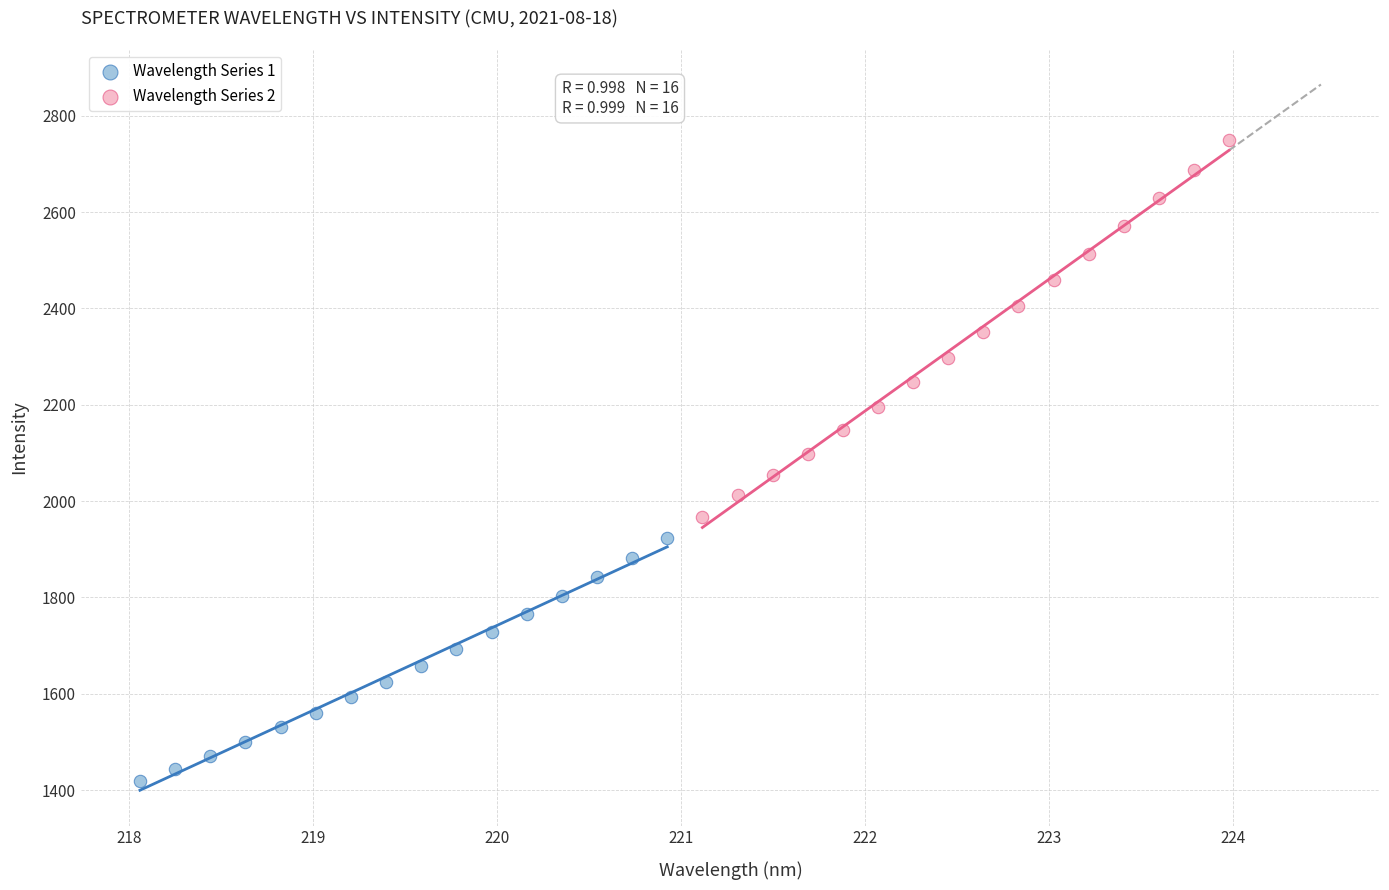

Which series has the largest Y range (max minus min)?

Wavelength Series 2